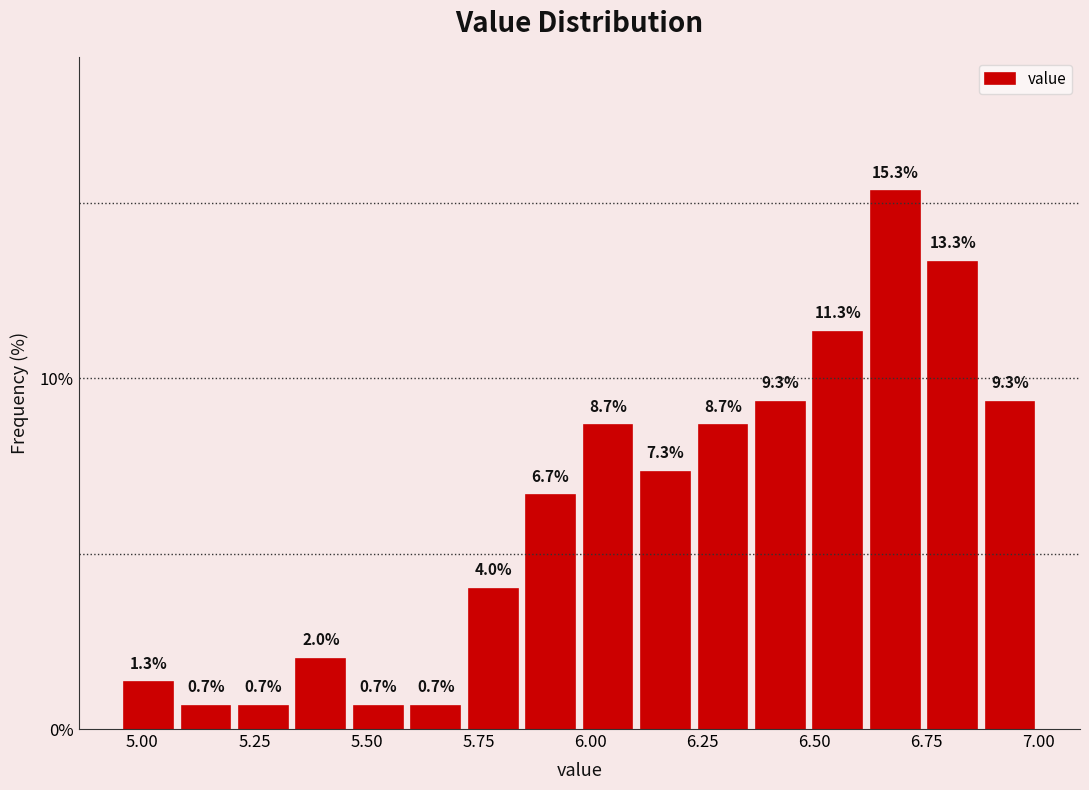

Read against the x-axis, roughly where is the centre of the tallest bar?

6.70